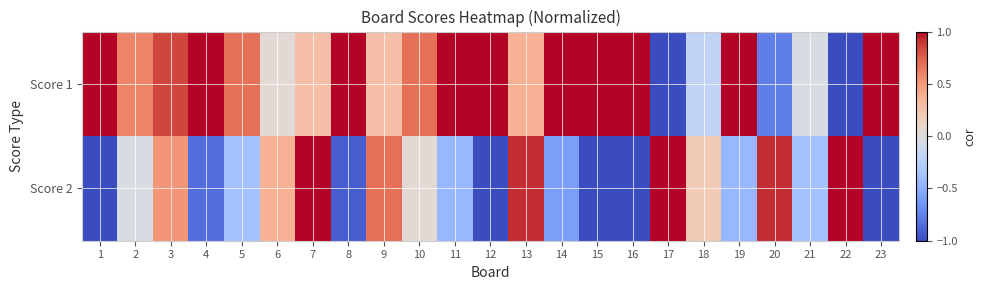

Which has a higher value, 21 or 9?

9